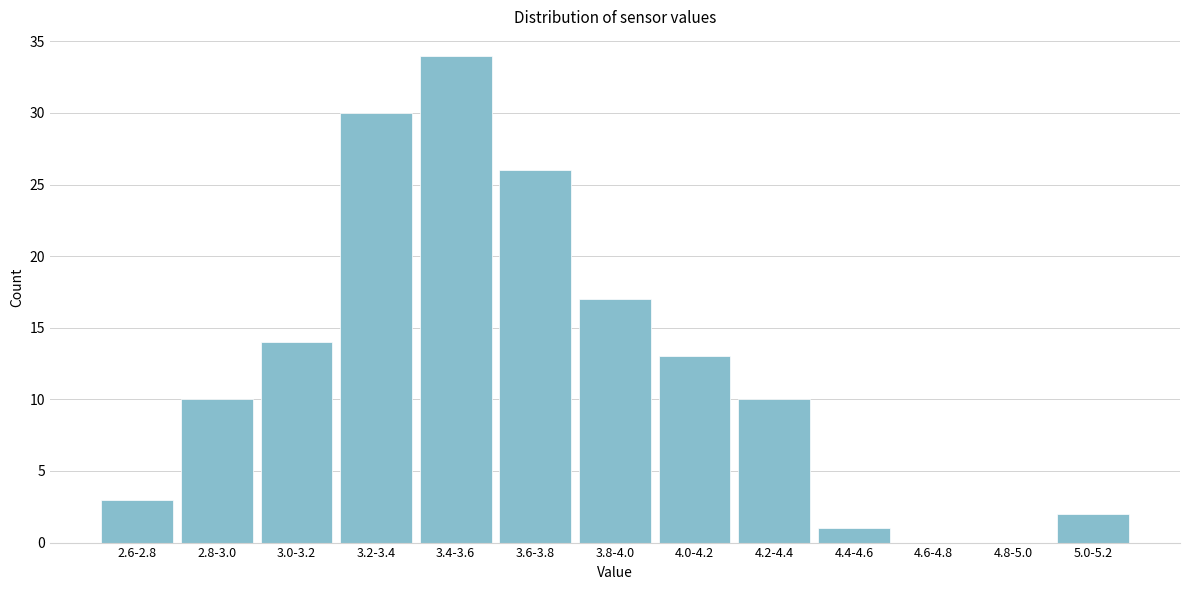

Reading right to left, what are all the values shown in this chart?

5.0-5.2=2	4.8-5.0=0	4.6-4.8=0	4.4-4.6=1	4.2-4.4=10	4.0-4.2=13	3.8-4.0=17	3.6-3.8=26	3.4-3.6=34	3.2-3.4=30	3.0-3.2=14	2.8-3.0=10	2.6-2.8=3